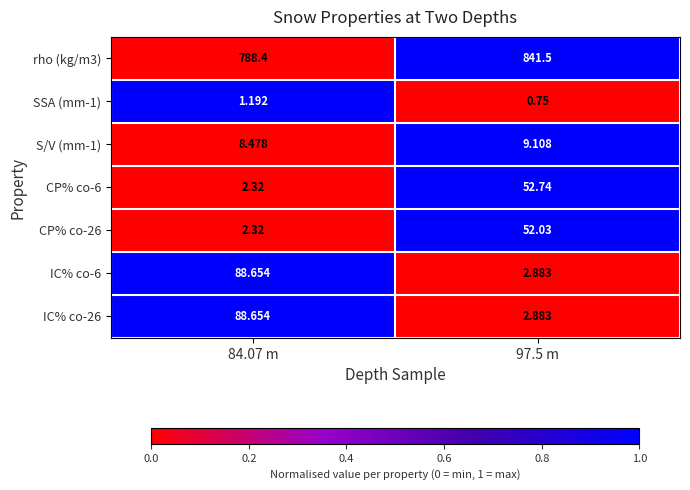

What is the total value across all series at 97.5 m?

961.9